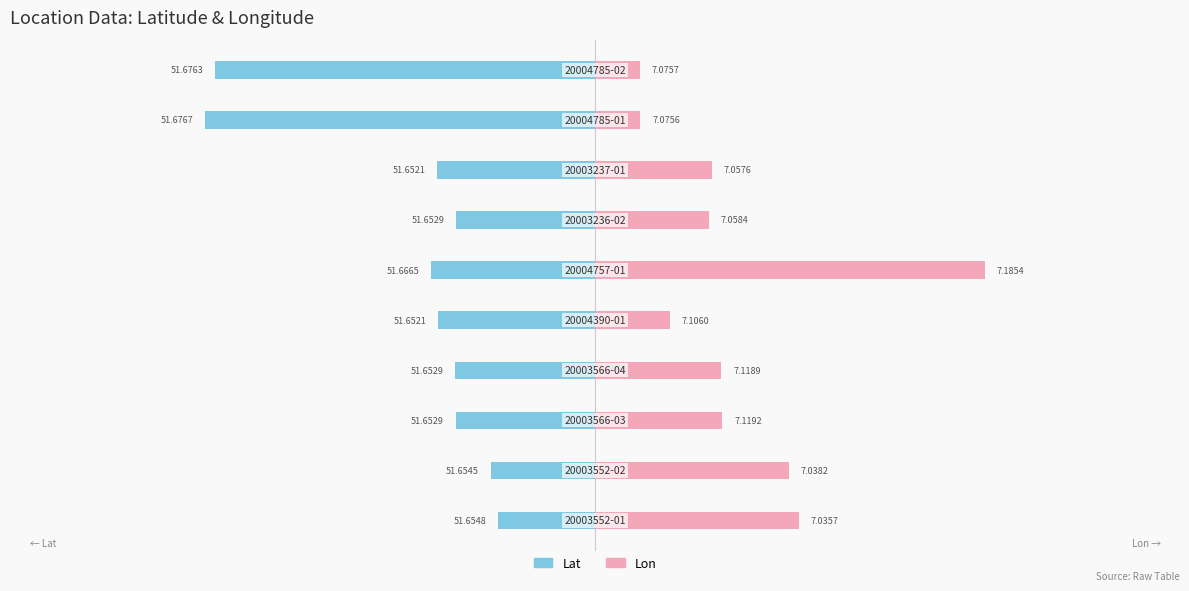

Count the number of categories in the chart.

10